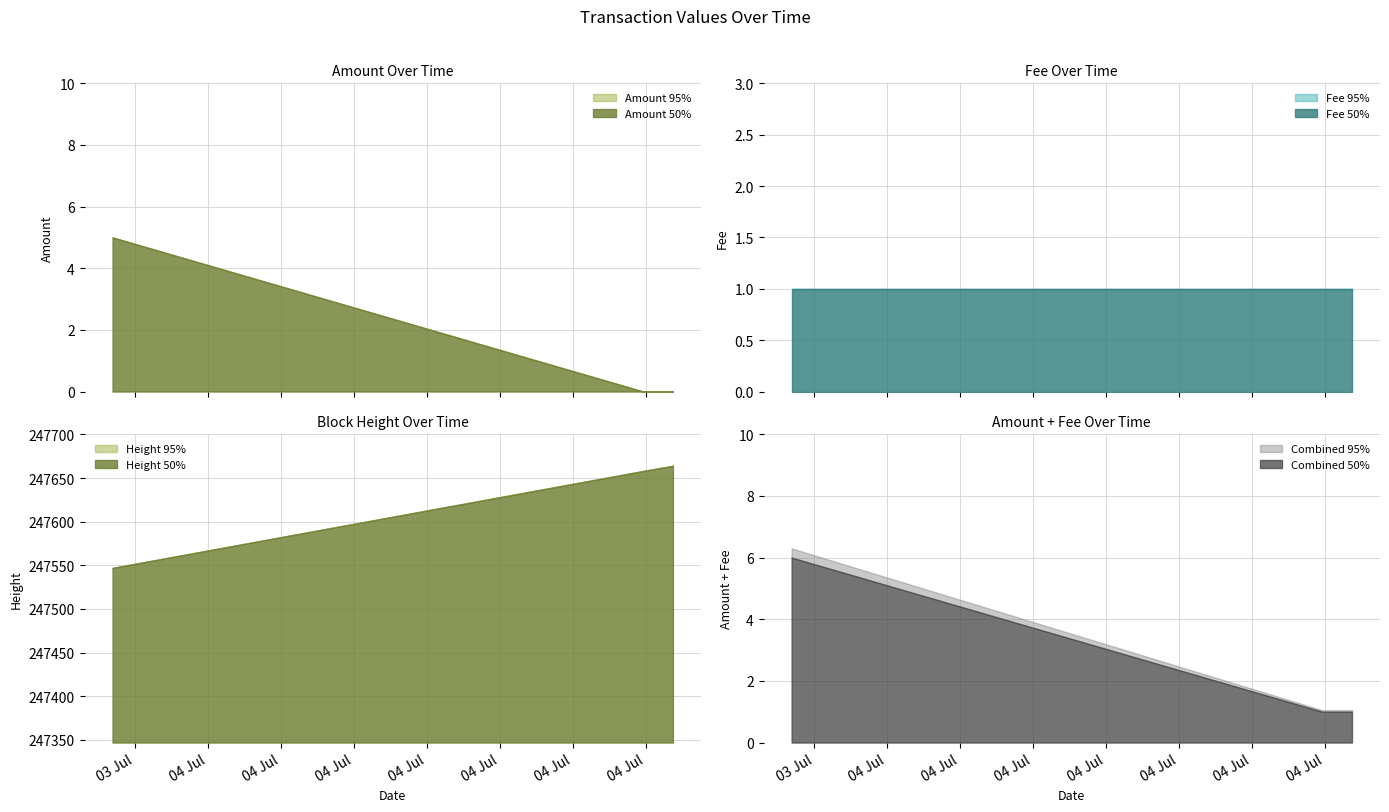

Between which two adjacent categories do Amount 95% and Fee 50% first intersect?

2016-07-03 22:41:34 and 2016-07-04 05:57:58